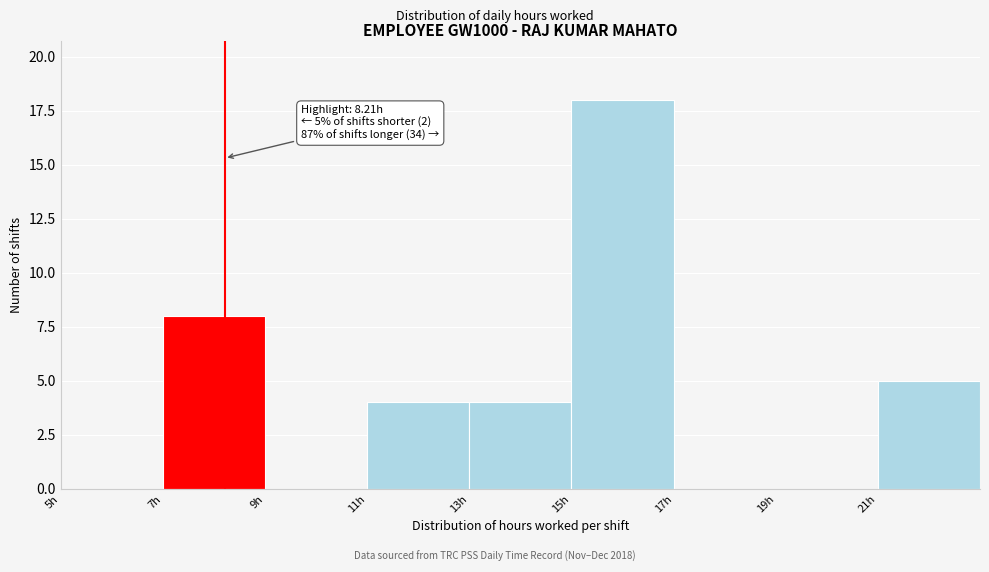

Which range on the x-axis has the tallest bar?

15 to 17